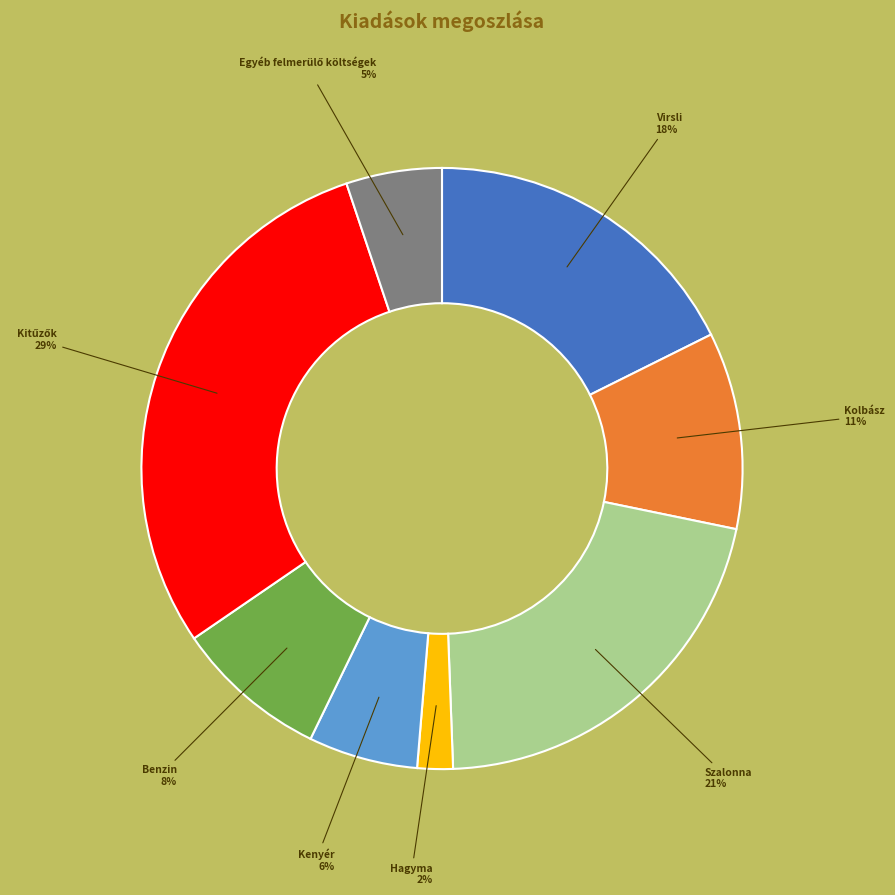

How many segments does this pie chart have?

8